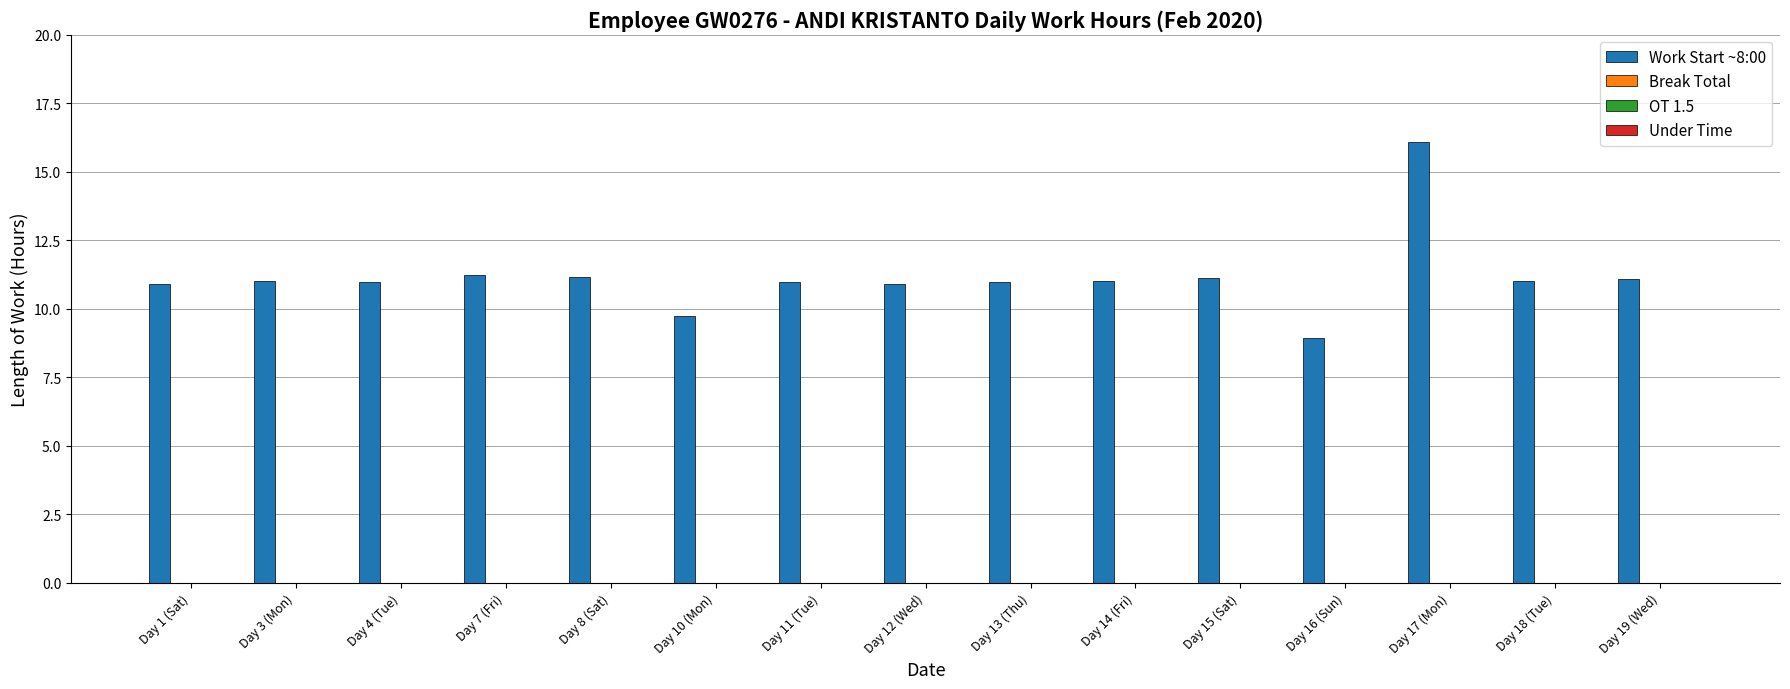

What is the maximum value shown in the chart?

16.1